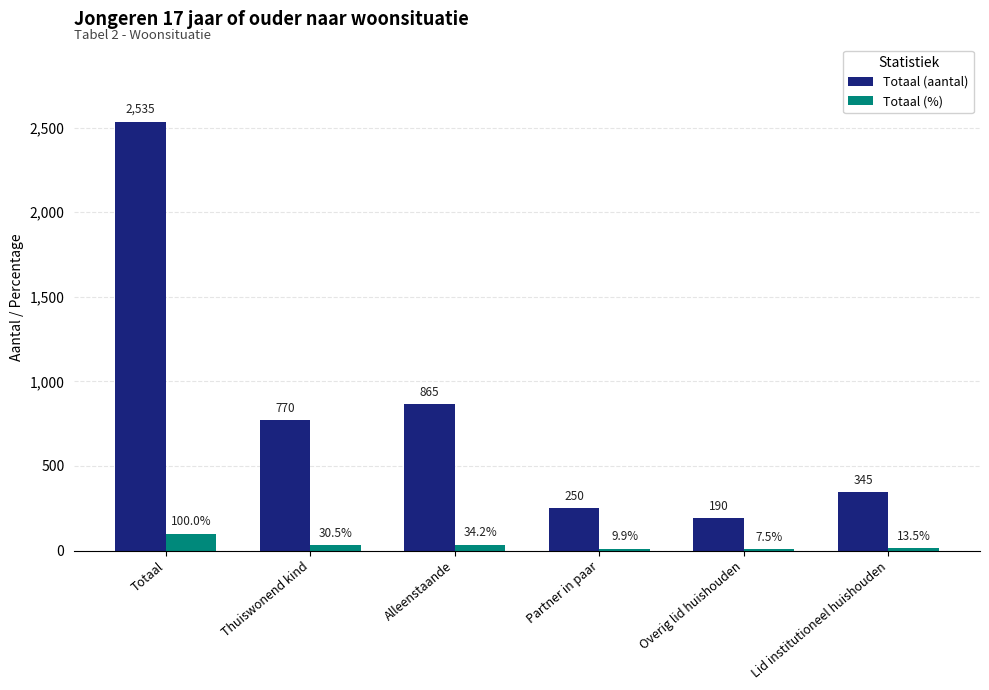

Reading right to left, list all the values displayed in this chart.

Totaal (aantal): Lid institutioneel huishouden=345.0	Overig lid huishouden=190.0	Partner in paar=250.0	Alleenstaande=865.0	Thuiswonend kind=770.0	Totaal=2535.0
Totaal (%): Lid institutioneel huishouden=13.5	Overig lid huishouden=7.5	Partner in paar=9.9	Alleenstaande=34.2	Thuiswonend kind=30.5	Totaal=100.0